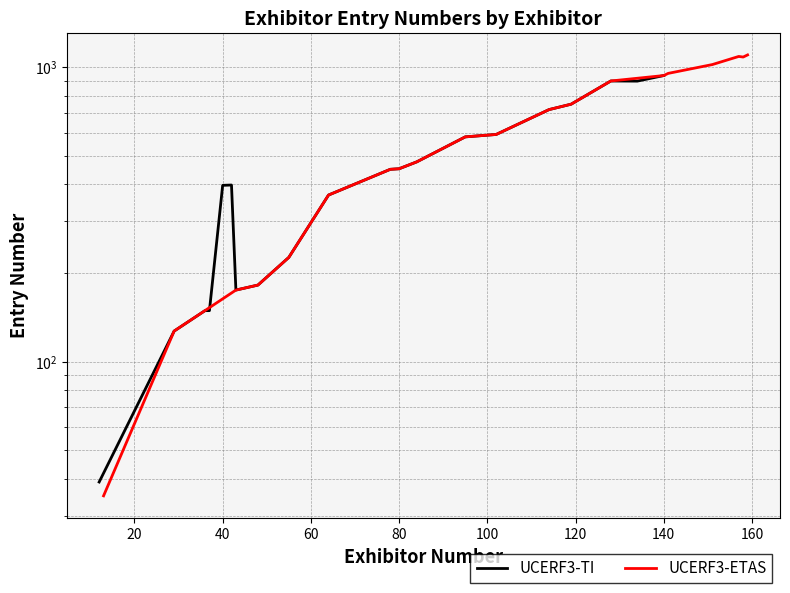

How many values in the UCERF3-ETAS series are below 591?

10